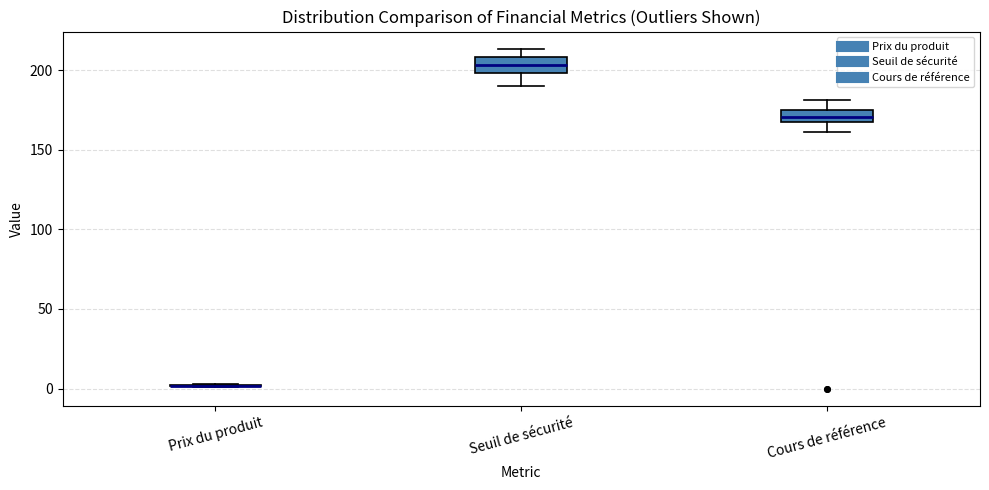

Reading left to right, read every box against the y-axis: the position of its median line, the range the box covers, and the ends of its whiskers. The values are not printed on the chart, so give them approximately, as read against the axis.

Prix du produit: box collapsed to a line at 0, whiskers 0 to 5
Seuil de sécurité: median 205, box 200 to 210, whiskers 190 to 215
Cours de référence: median 170 (inside the box), box 170 to 175, whiskers 160 to 180